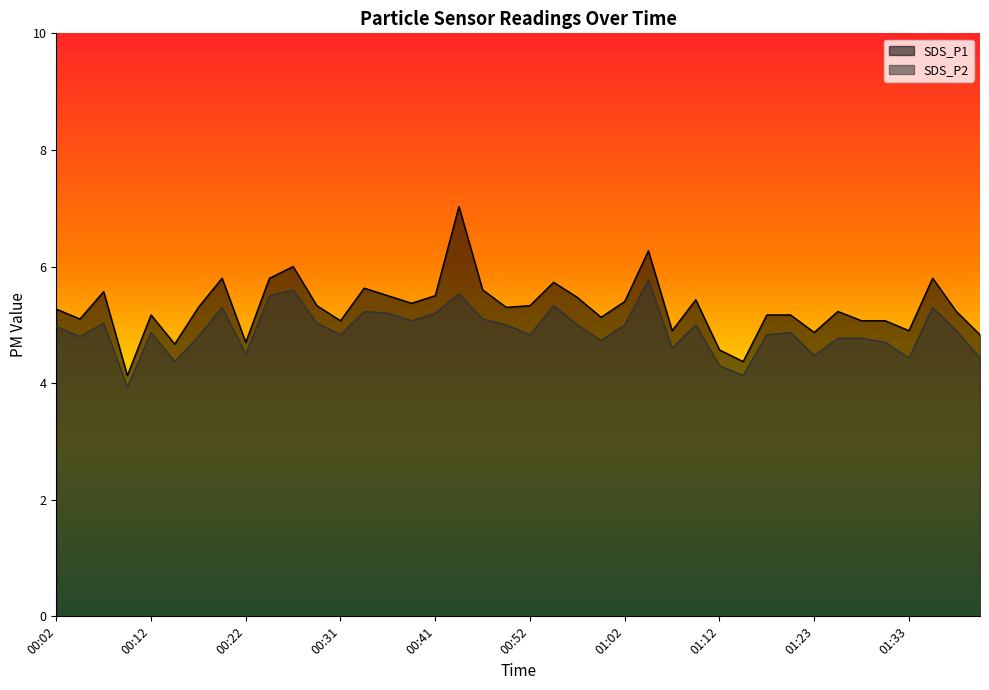

How many values in the SDS_P1 series exceed 5?

31